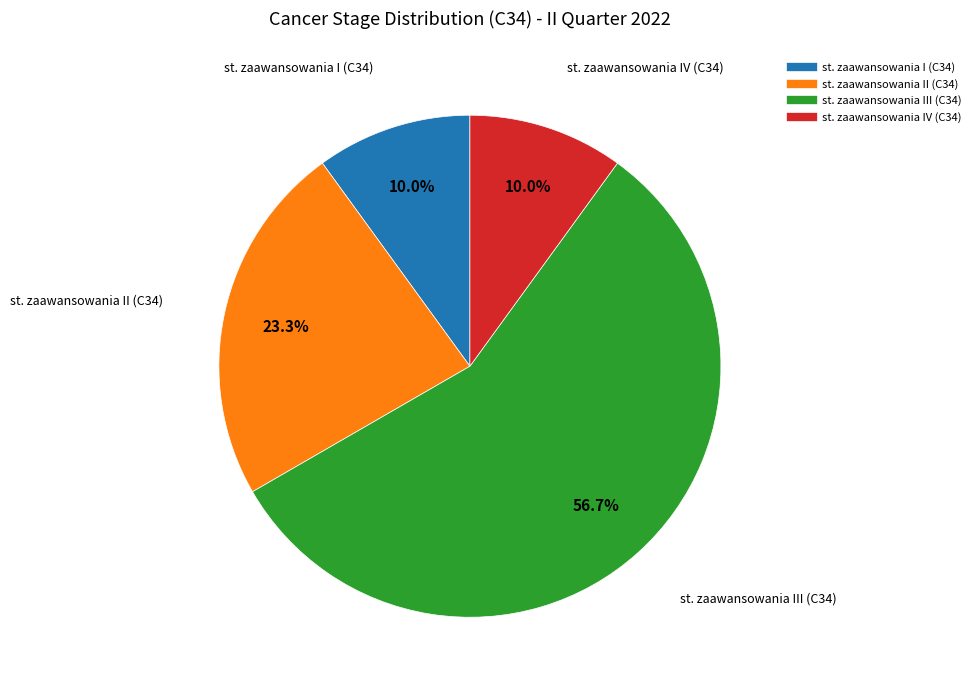

To the nearest percent, what percentage of the pie is st. zaawansowania I (C34)?

10%